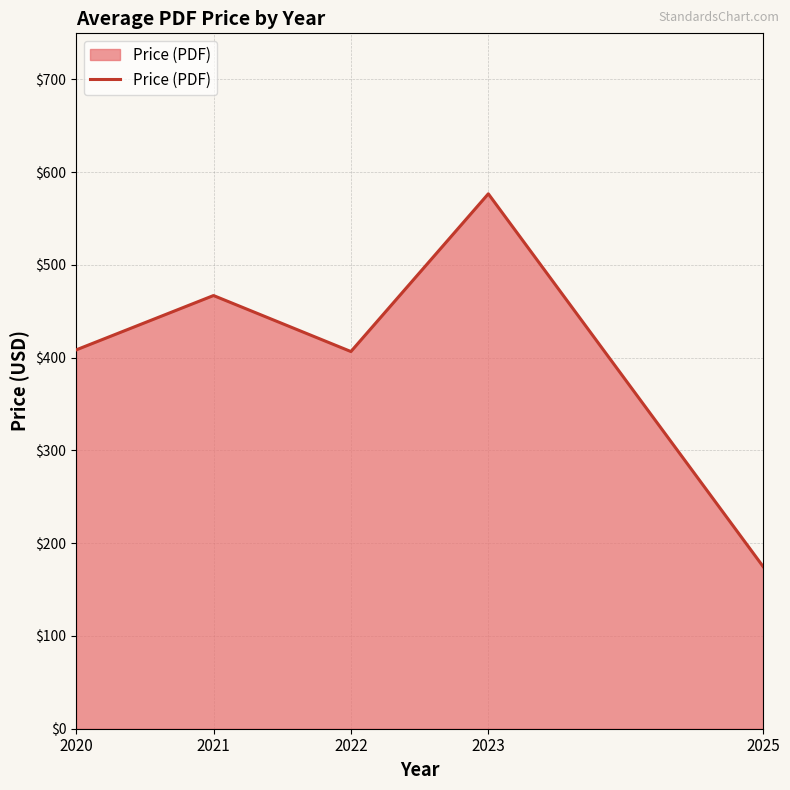

What is the greatest value displayed?

576.7